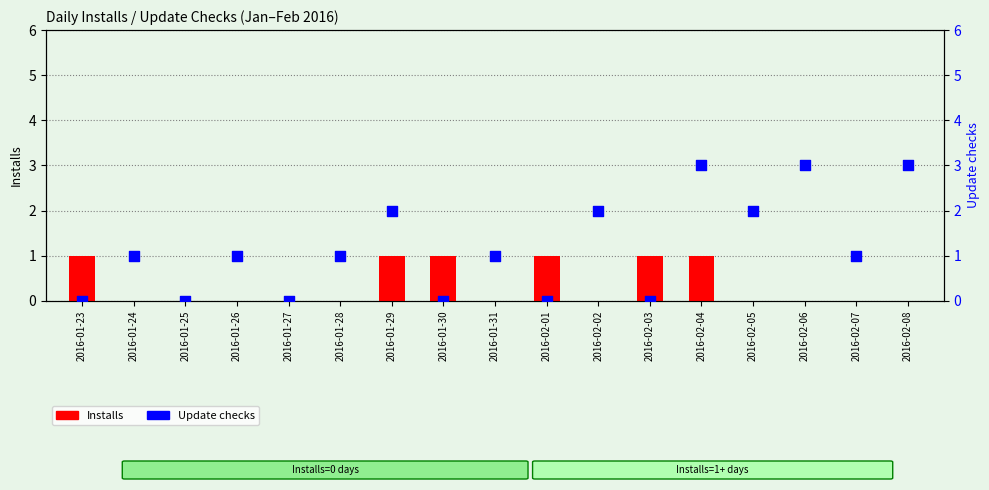

At how many categories does at least one series exceed 0?

15